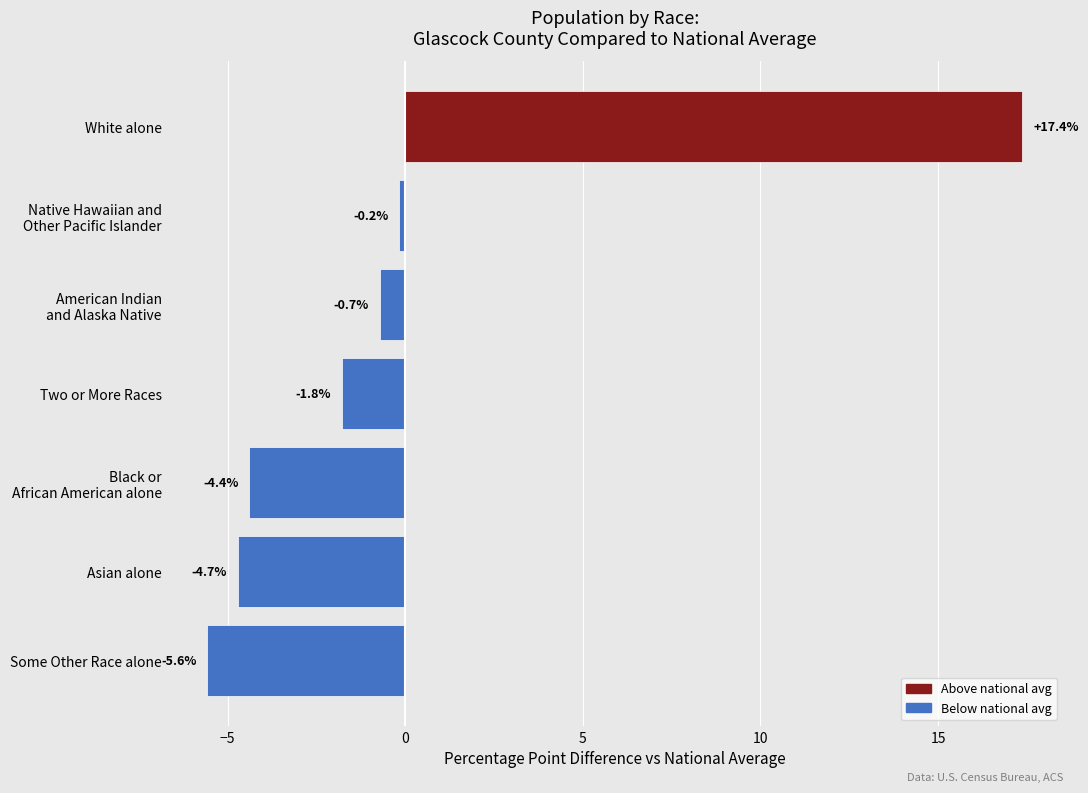

Reading top to bottom, transcribe all the data shown in this chart.

17.4	-0.2	-0.7	-1.8	-4.4	-4.7	-5.6